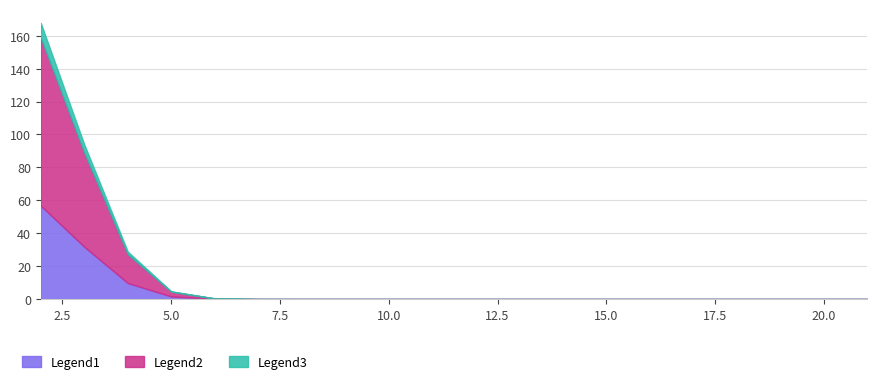

True or false: flow1 has more than 1 interior local peaks.

False